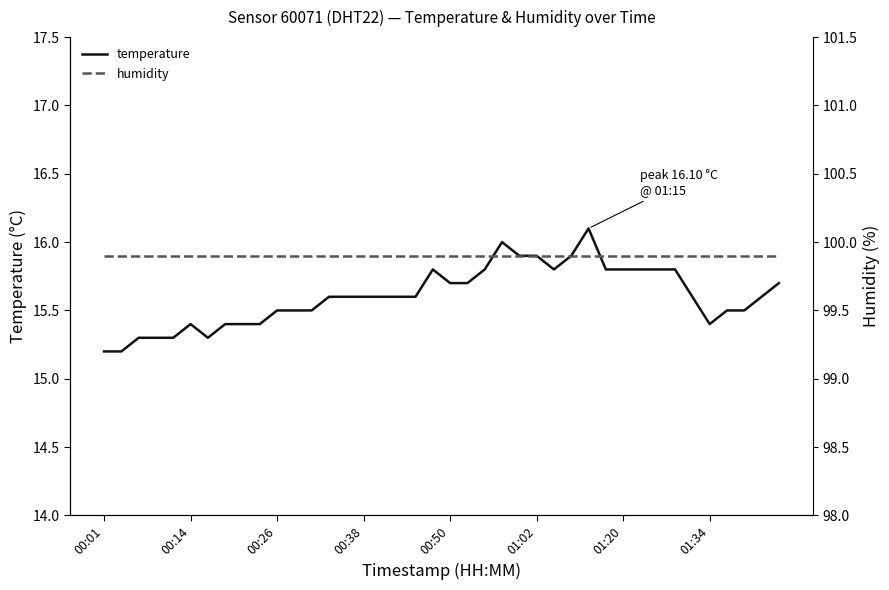

What is the approximate value of temperature at 01:02?

15.9